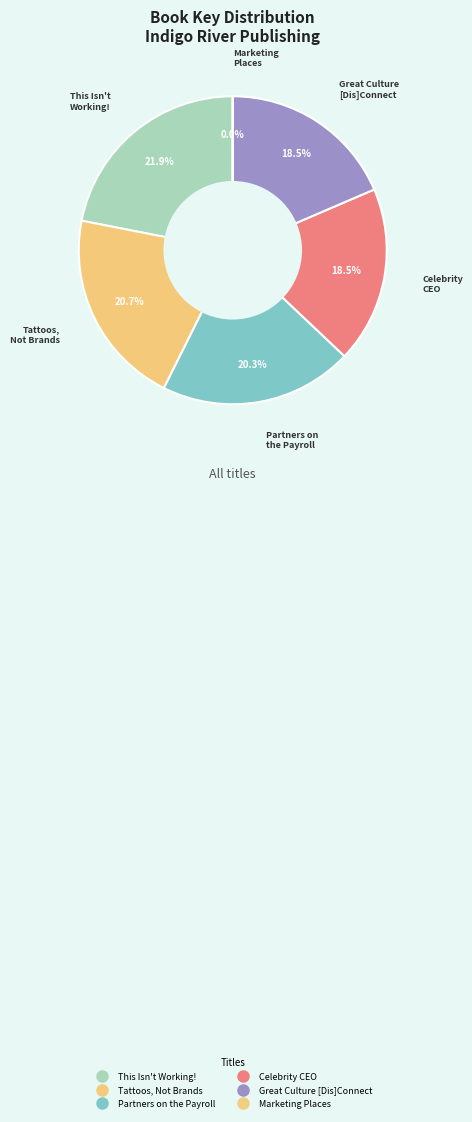

How many slices are in this pie chart?

6